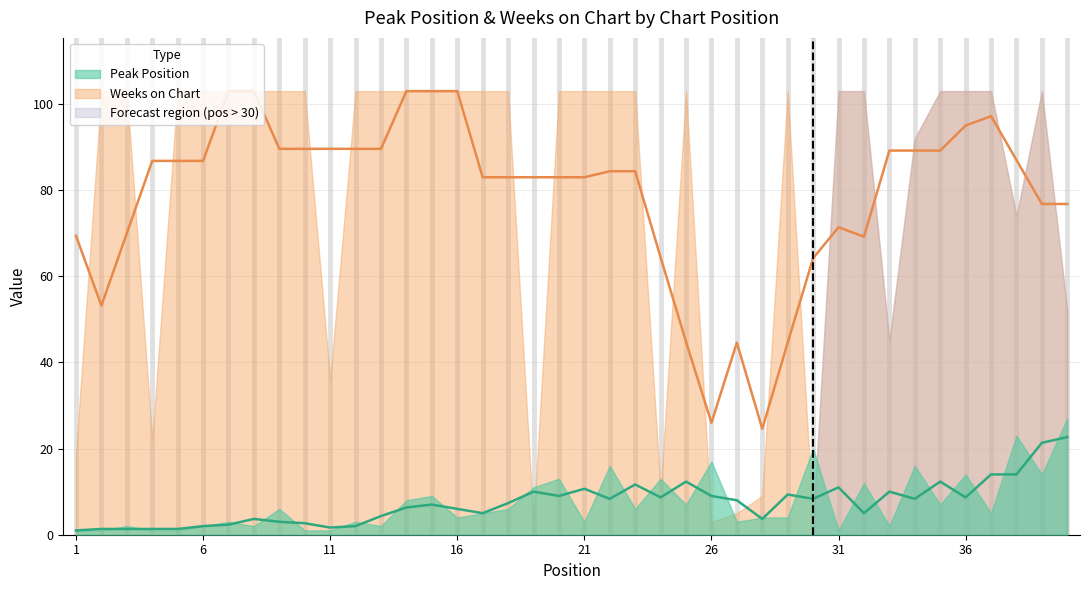

What is the sum of the Peak Position values at 6 and 9?

8